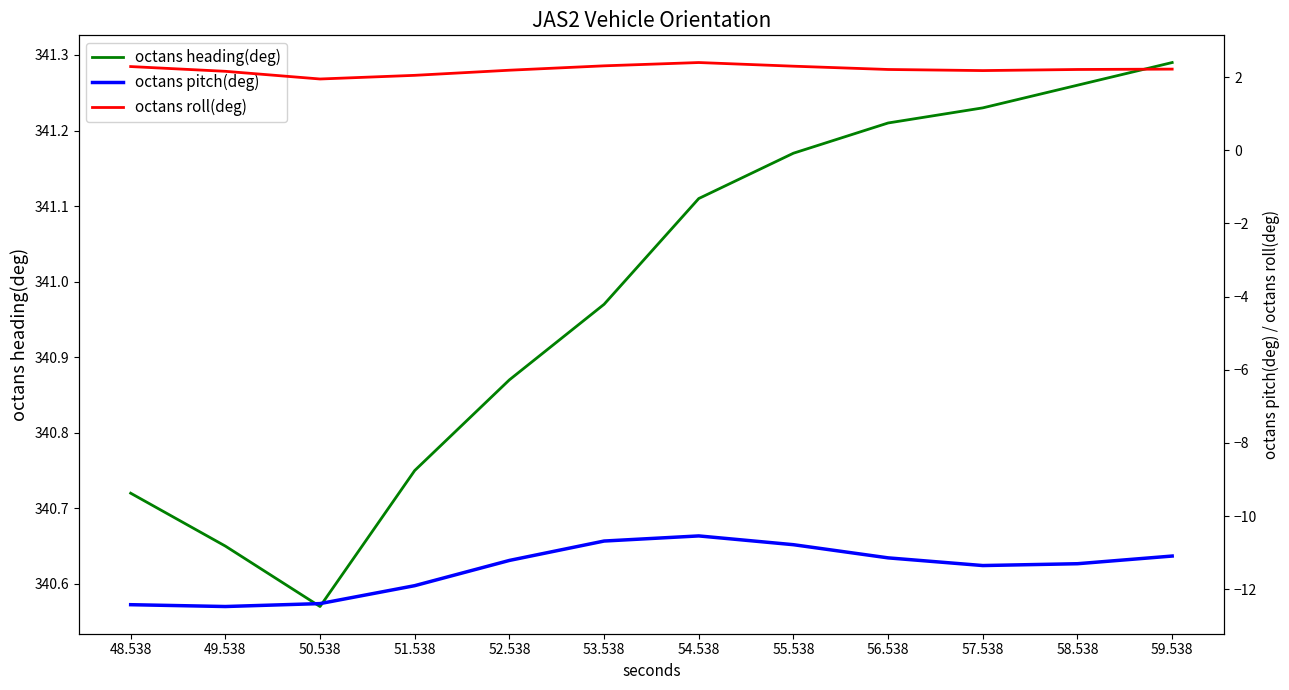

Rank the series at 53.538 from highest to lowest value.

octans heading(deg), octans roll(deg), octans pitch(deg)